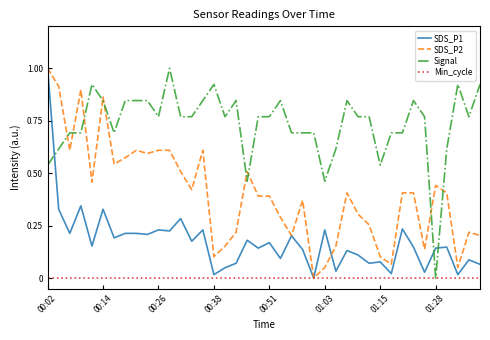

True or false: SDS_P1 and SDS_P2 cross at least once.

True